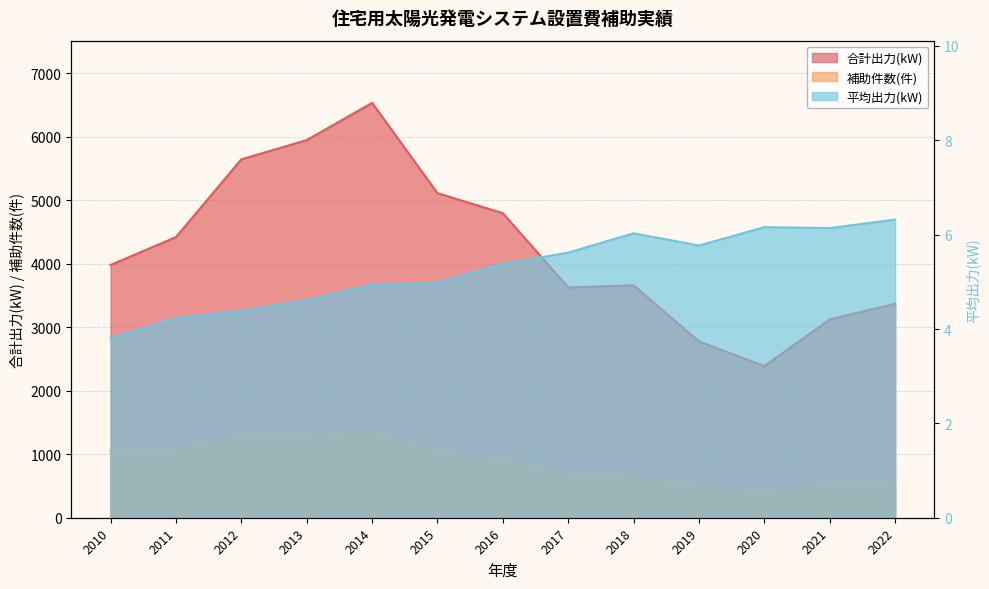

True or false: 合計出力(kW) and 補助件数(件) cross at least once.

False